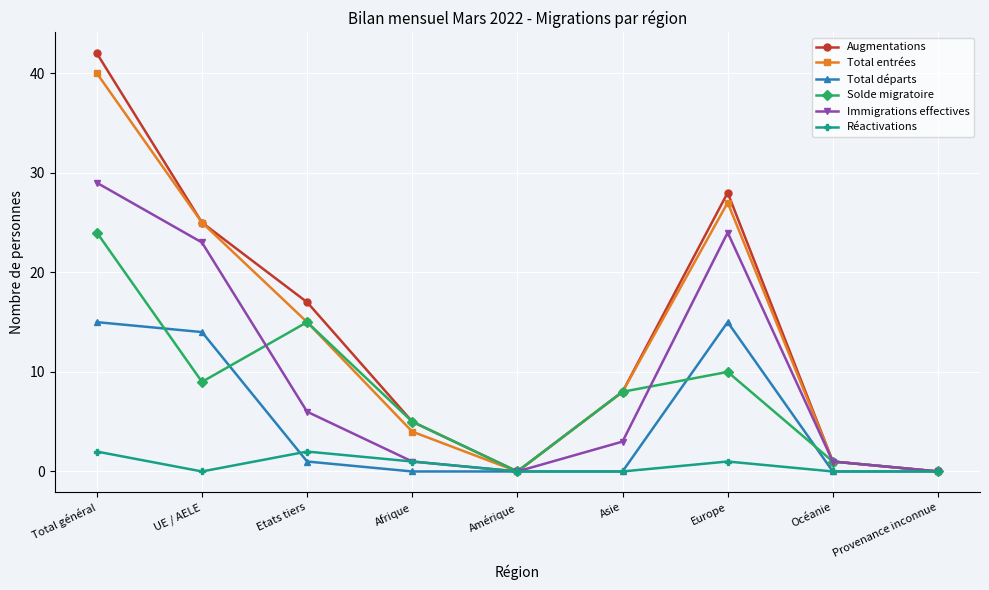

What are all the series names shown in the legend?

Augmentations, Total entrées, Total départs, Solde migratoire, Immigrations effectives, Réactivations